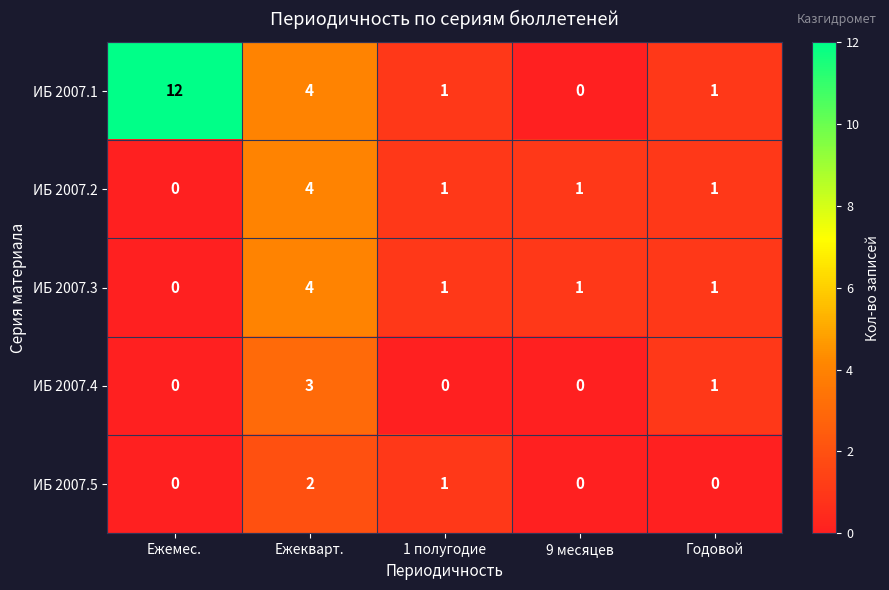

What is the sum of all ИБ 2007.4 values?

4